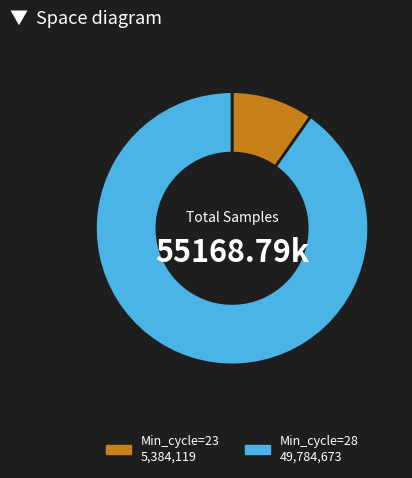

Is there any slice that represents more than half of the pie?

Yes